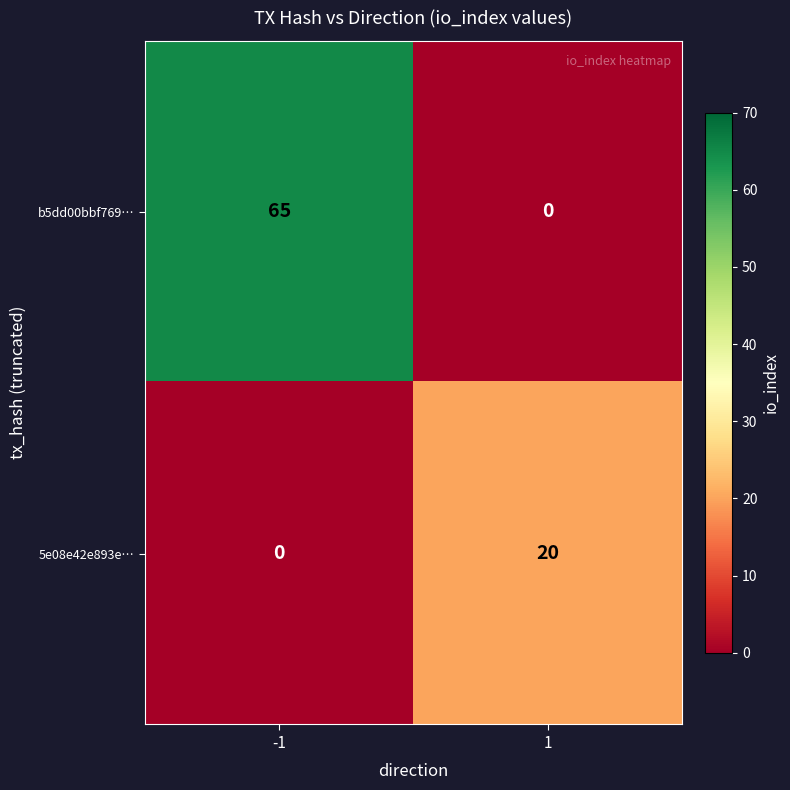

Is it true that b5dd00bbf769… equals 65 at -1?

True